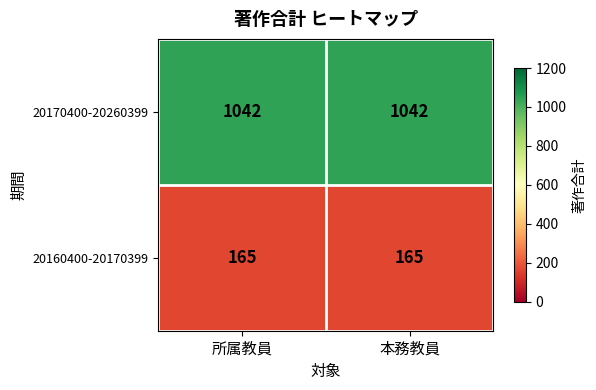

Reading left to right, extract all data points from this chart.

20170400-20260399: 所属教員=1042	本務教員=1042
20160400-20170399: 所属教員=165	本務教員=165